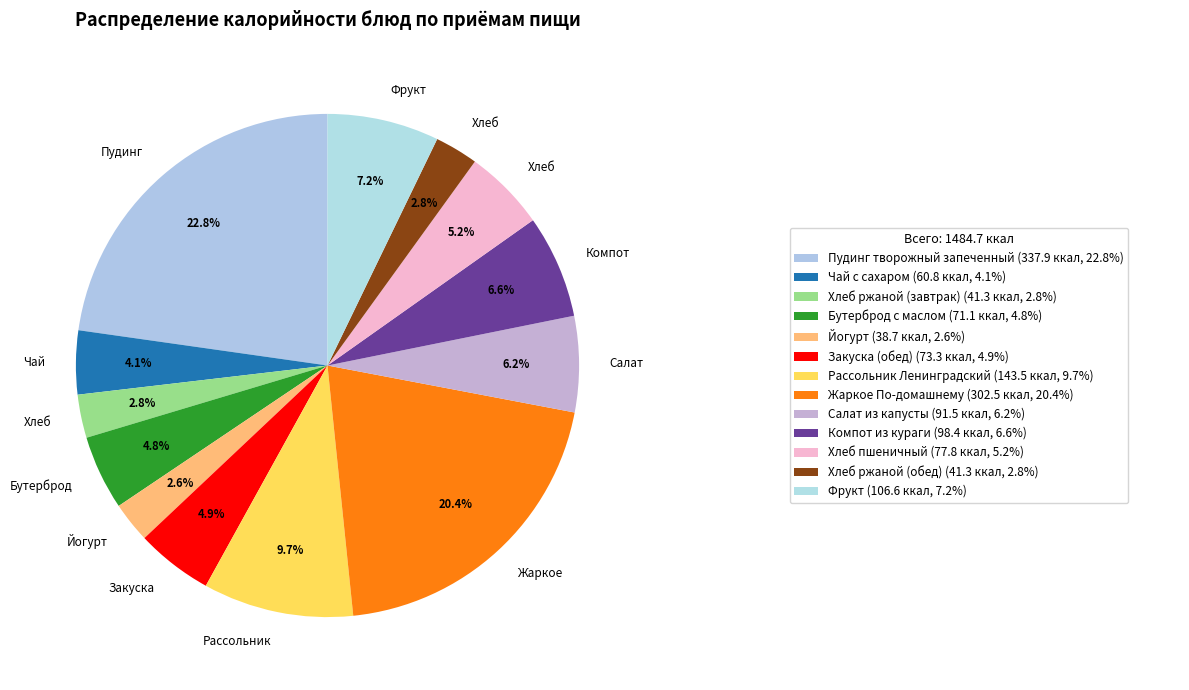

Count the number of slices in the pie.

13